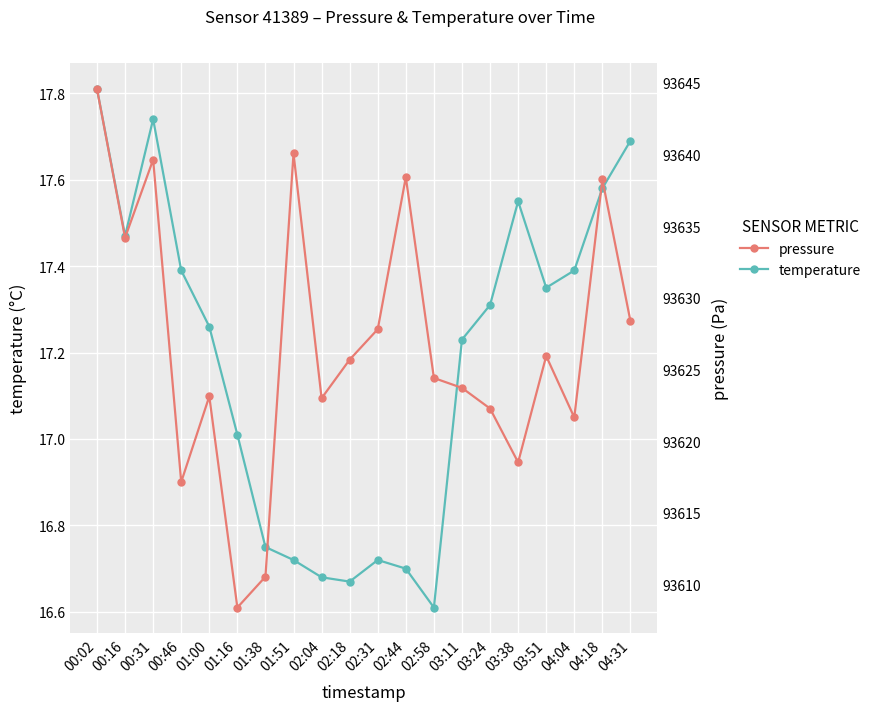

In pressure, how many points are lower than both neighbors (excluding endpoints)?

6